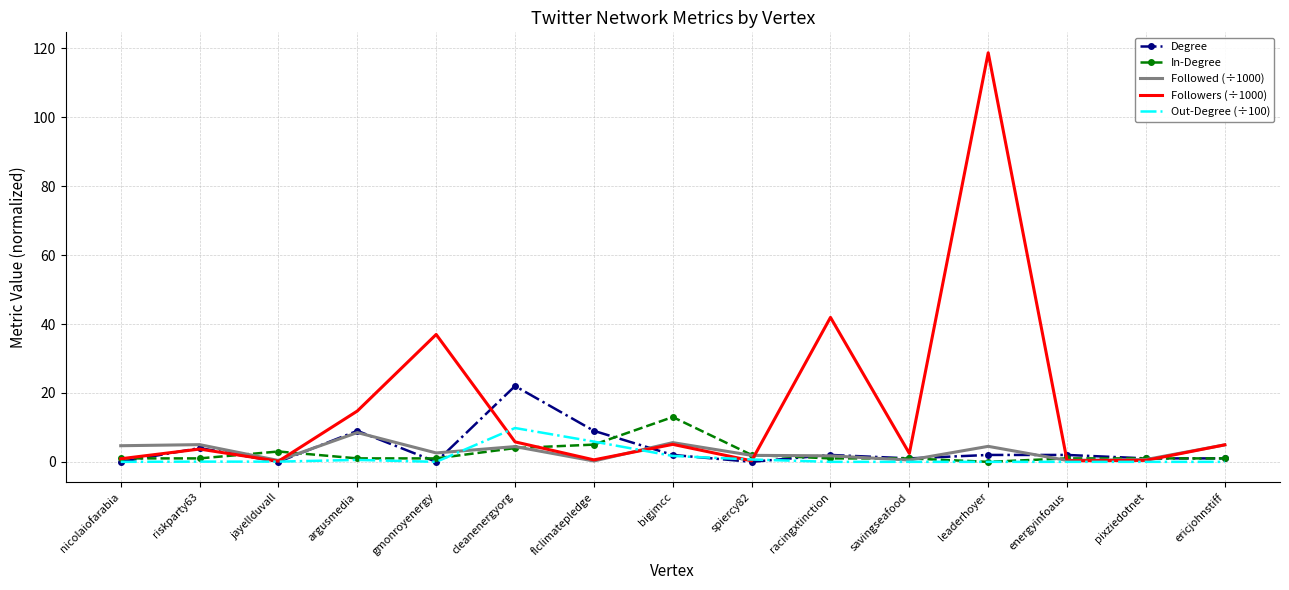

What is the minimum value for Followed (÷1000)?

0.2